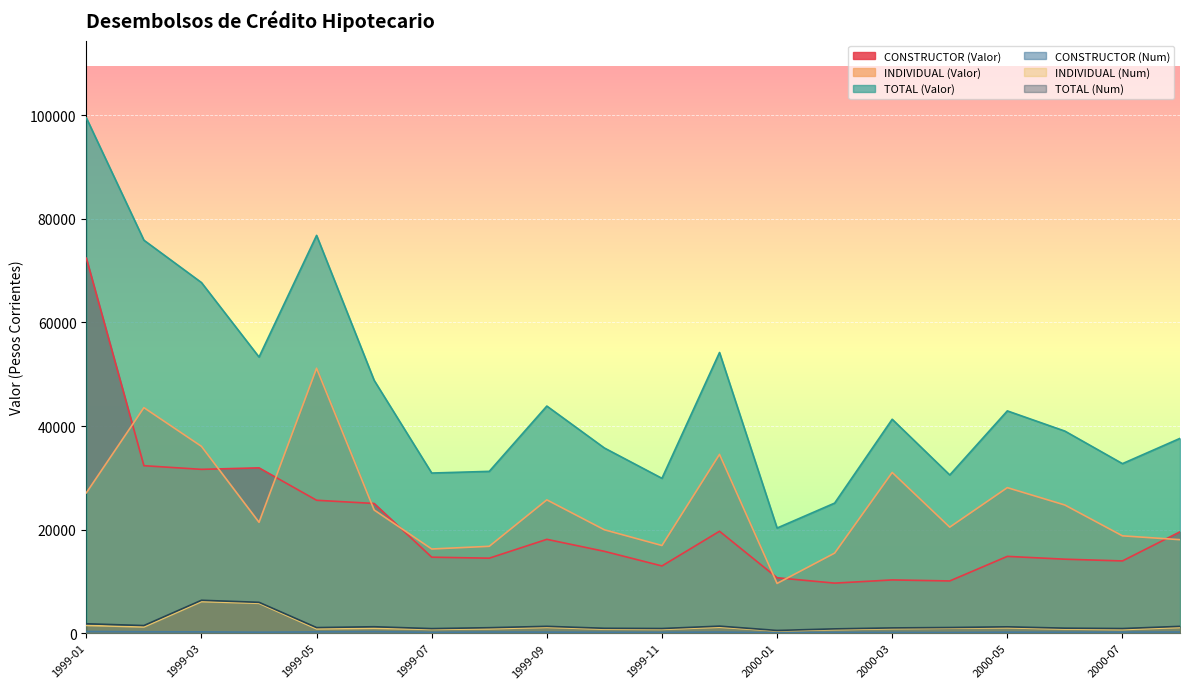

What is the value of the TOTAL (Valor) point at the 11th from the left?

29897.0